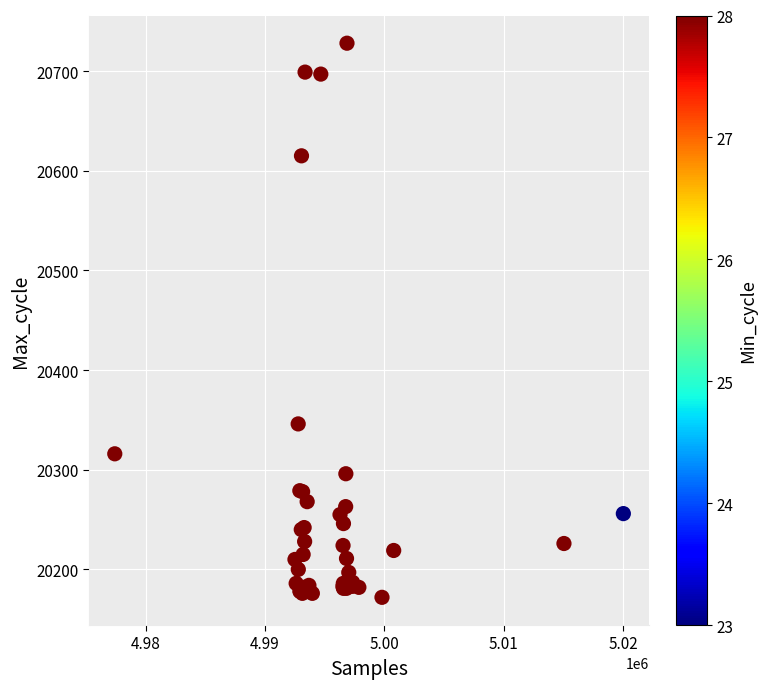

What Y value in the scatter plot is closest to 20450?

20346